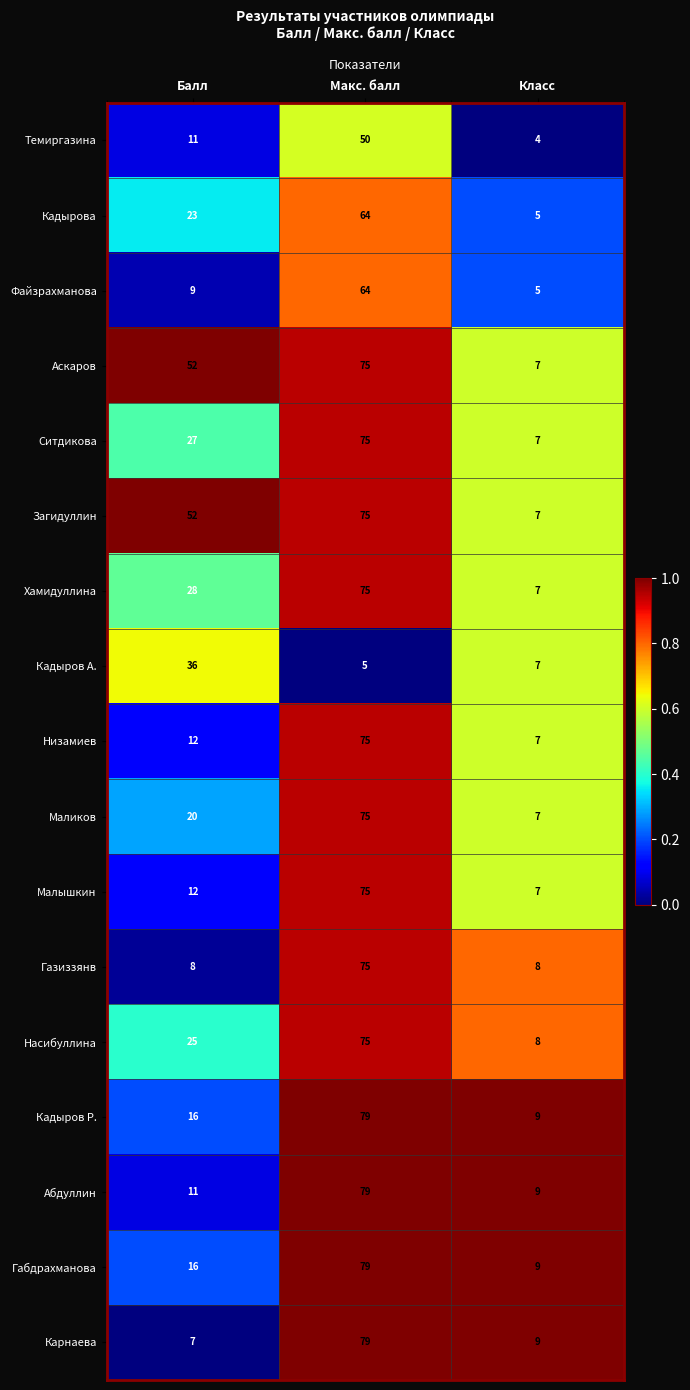

What is the spread (max minus min) of values at Макс. балл?

74